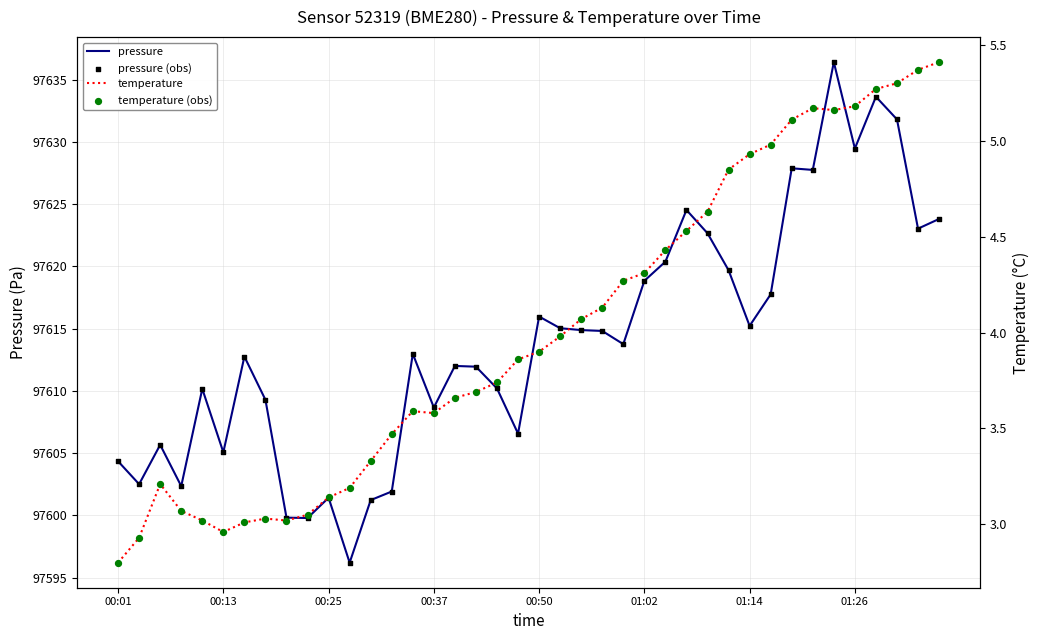

What is the total value across all series at 16?

195231.3